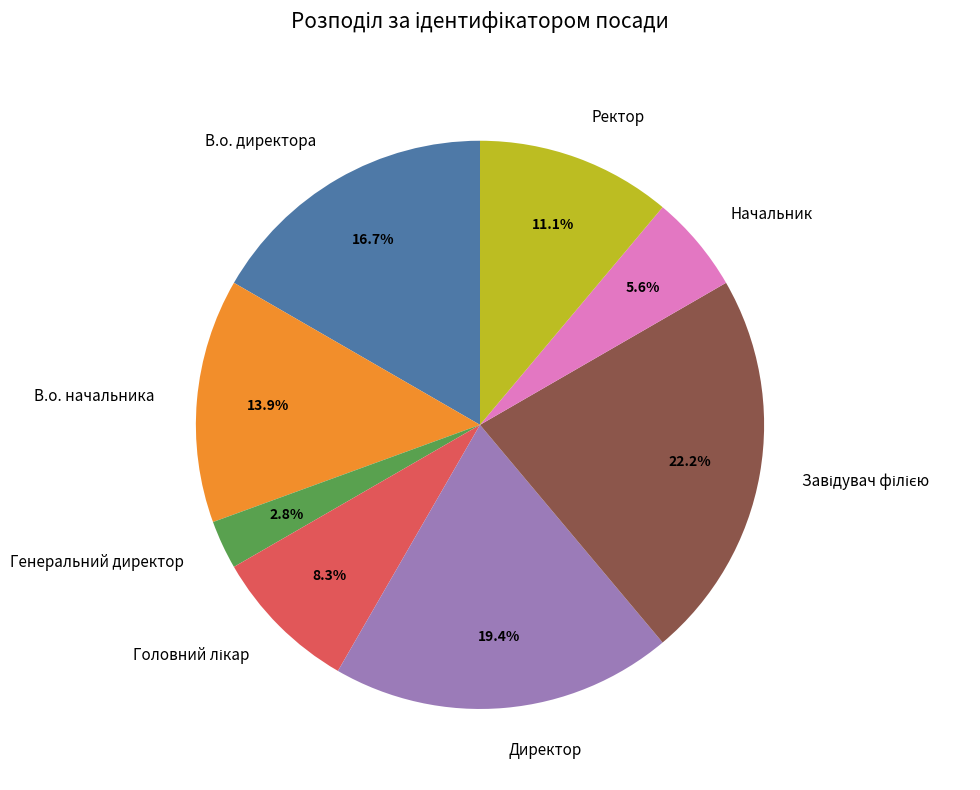

What portion of the pie excludes Директор?

80.6%